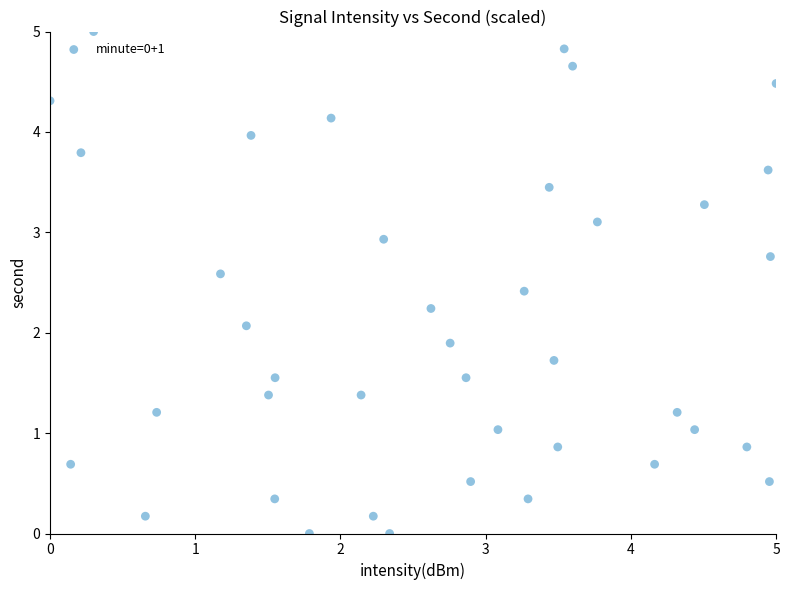

What is the range of Y values (max minus min)?

5.0